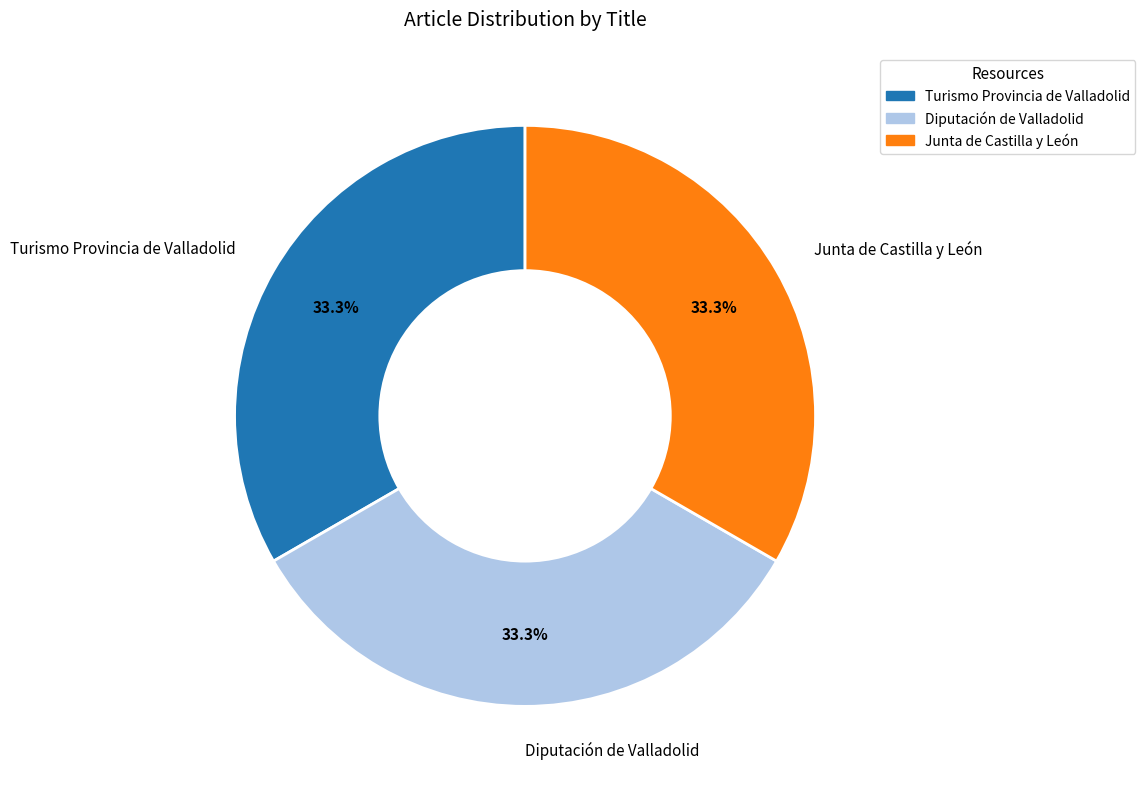

Does Diputación de Valladolid represent more than half of the total?

No